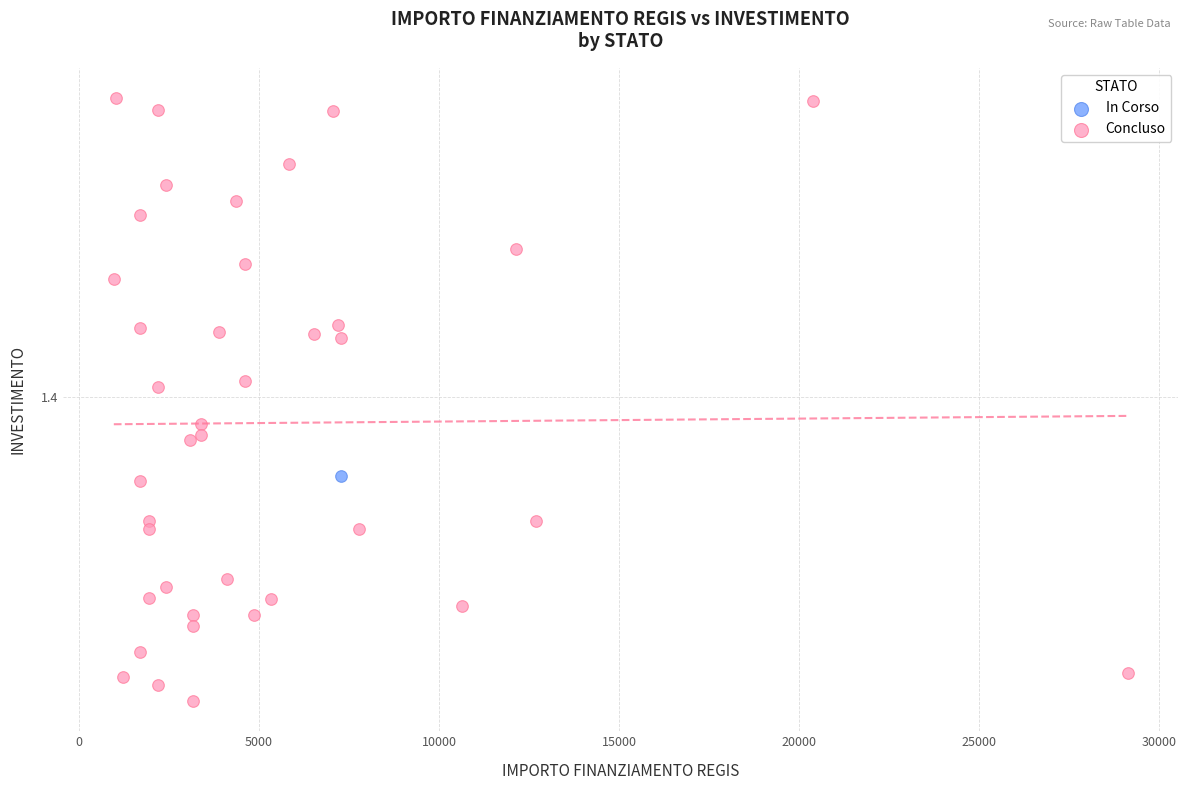

What are all the series names shown in the legend?

In Corso, Concluso